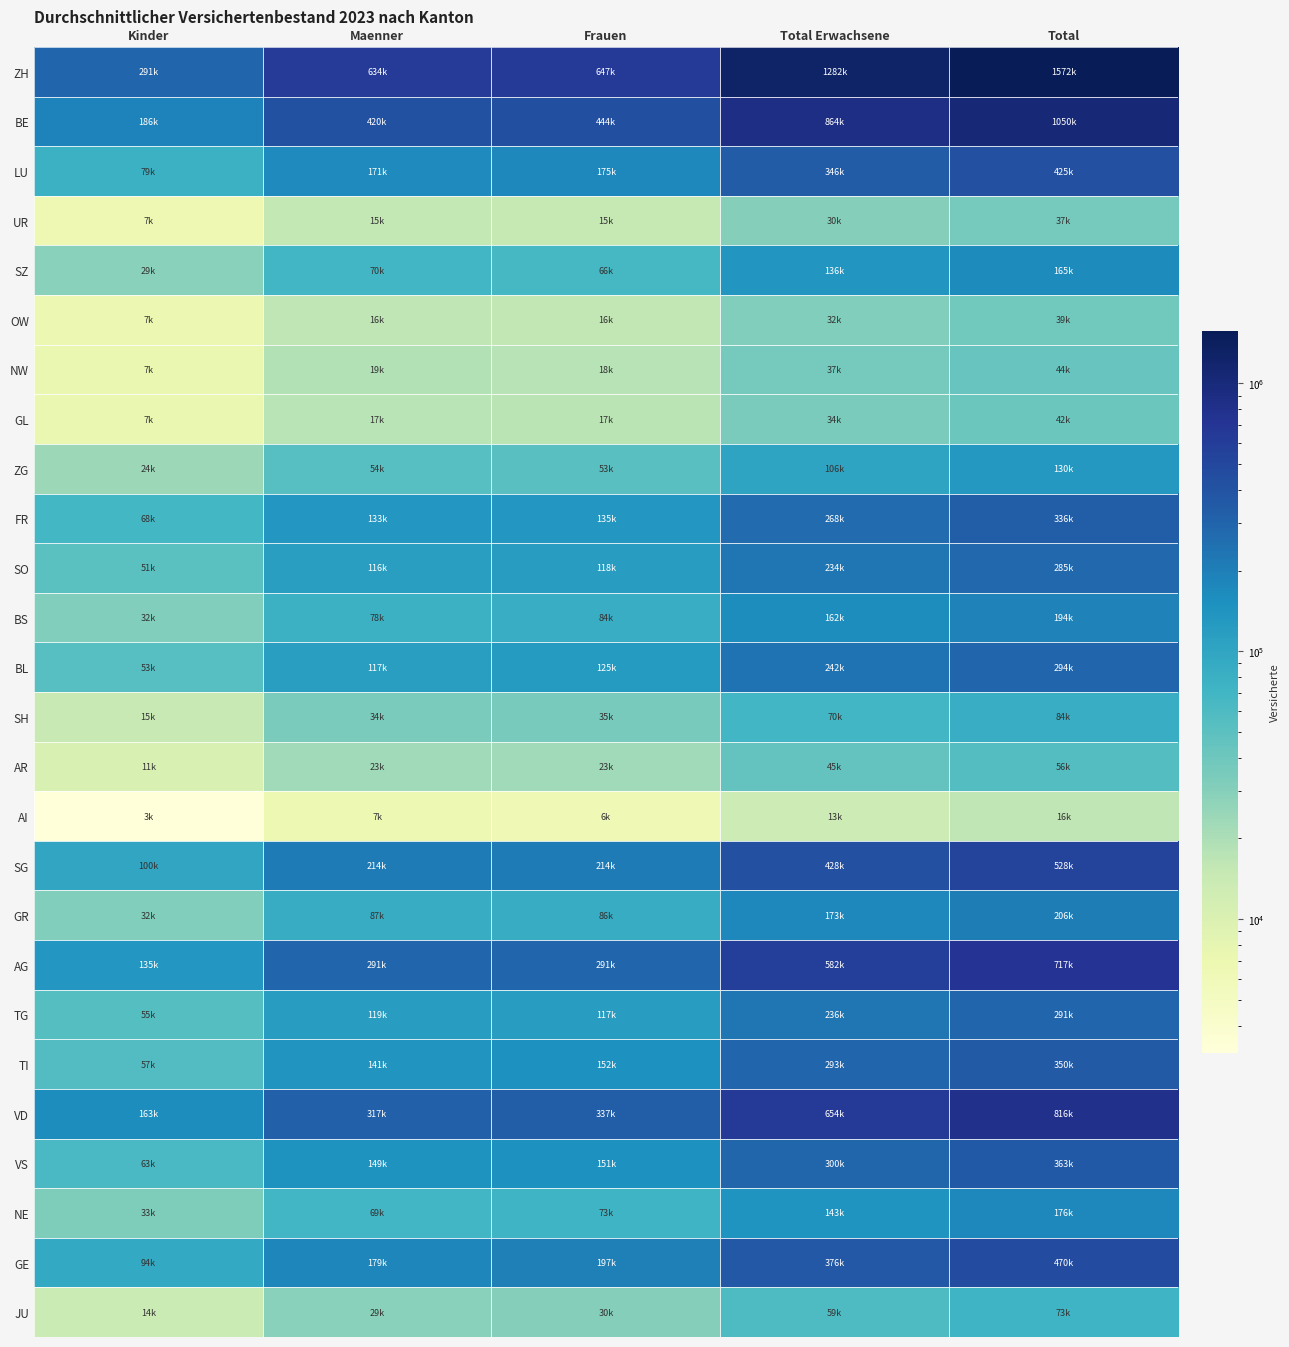

Count the number of data series in this chart.

26